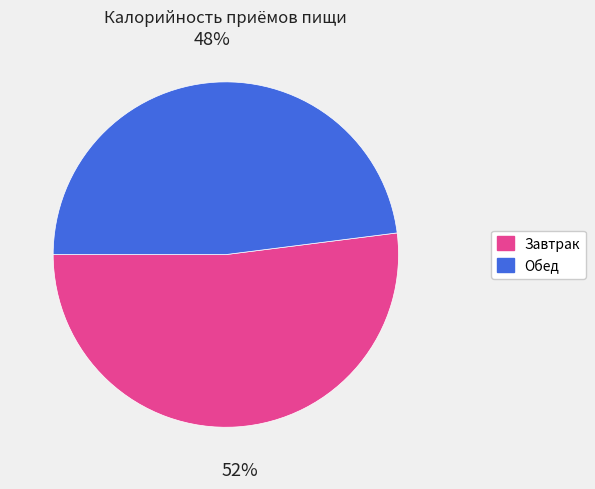

Is there any slice that represents more than half of the pie?

Yes